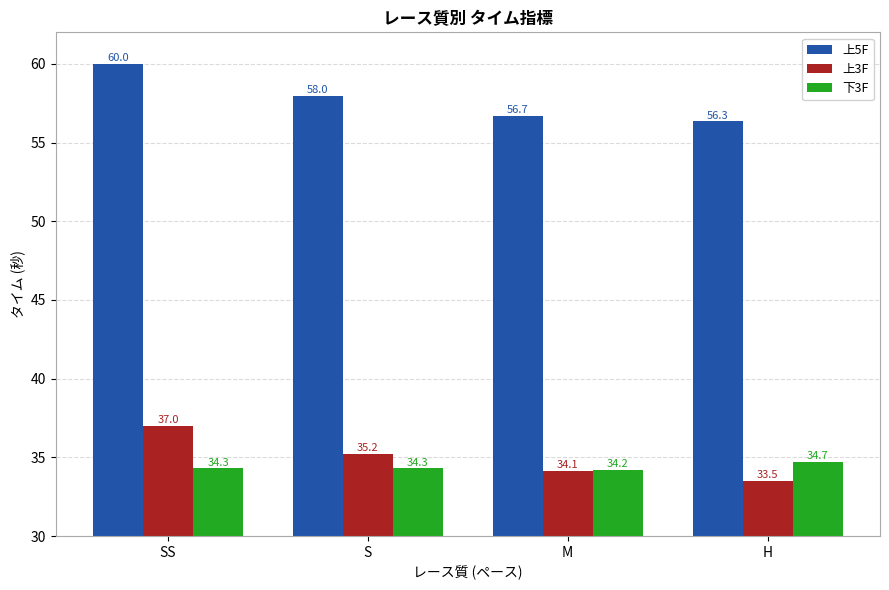

How many bars are there in each group?

3